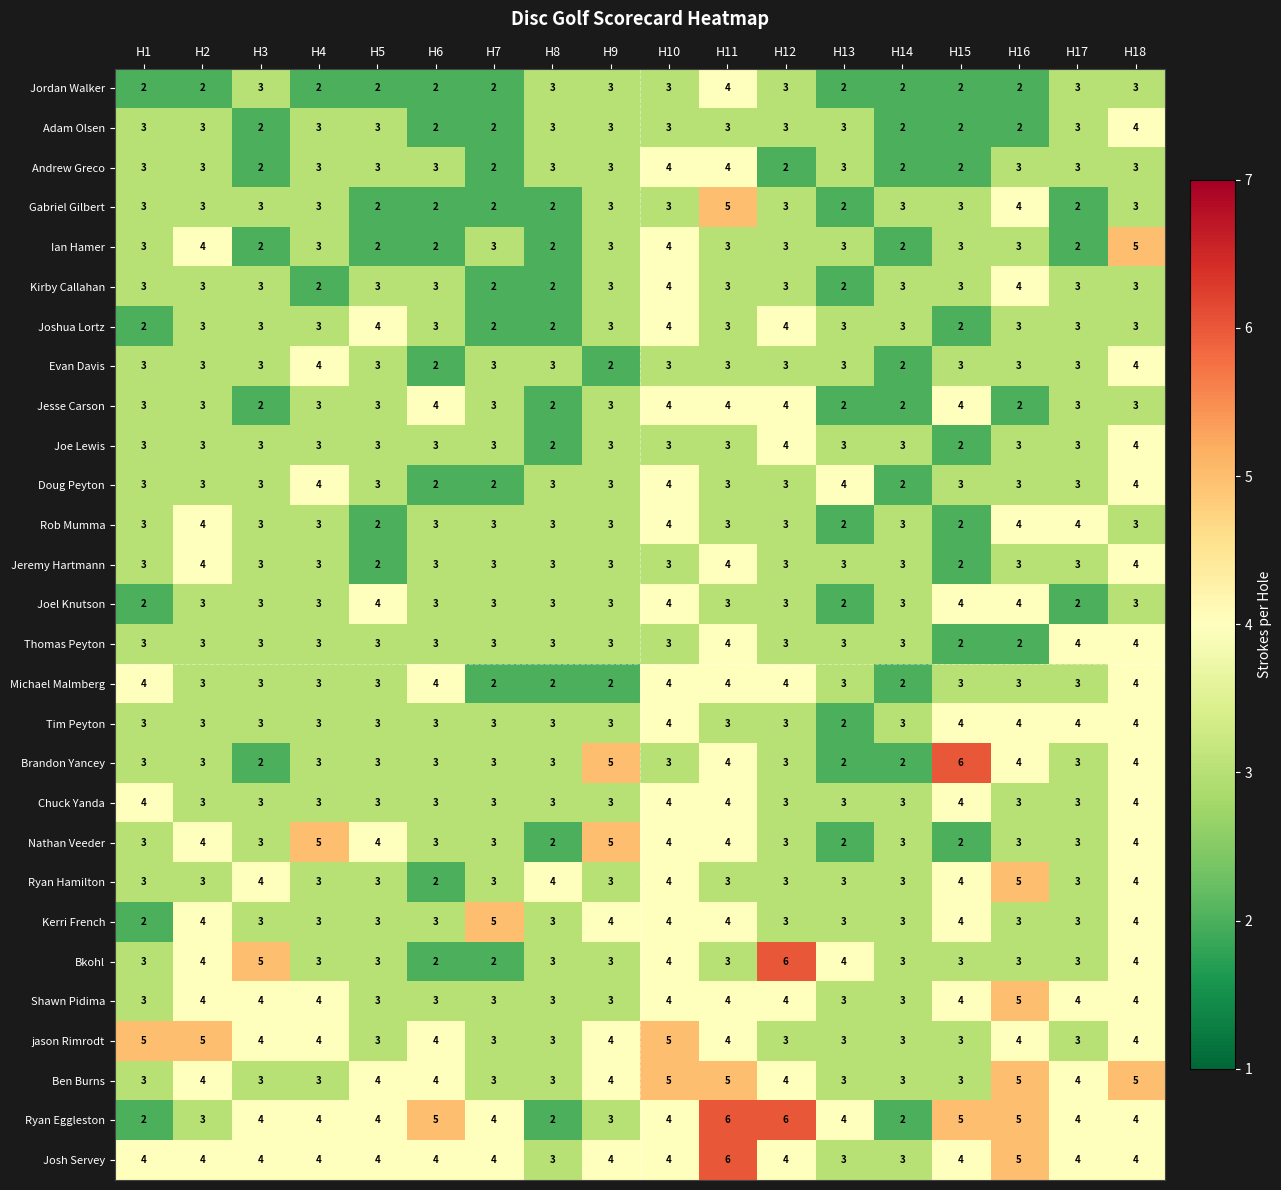

What is the difference between the highest and lowest values at H9?

3